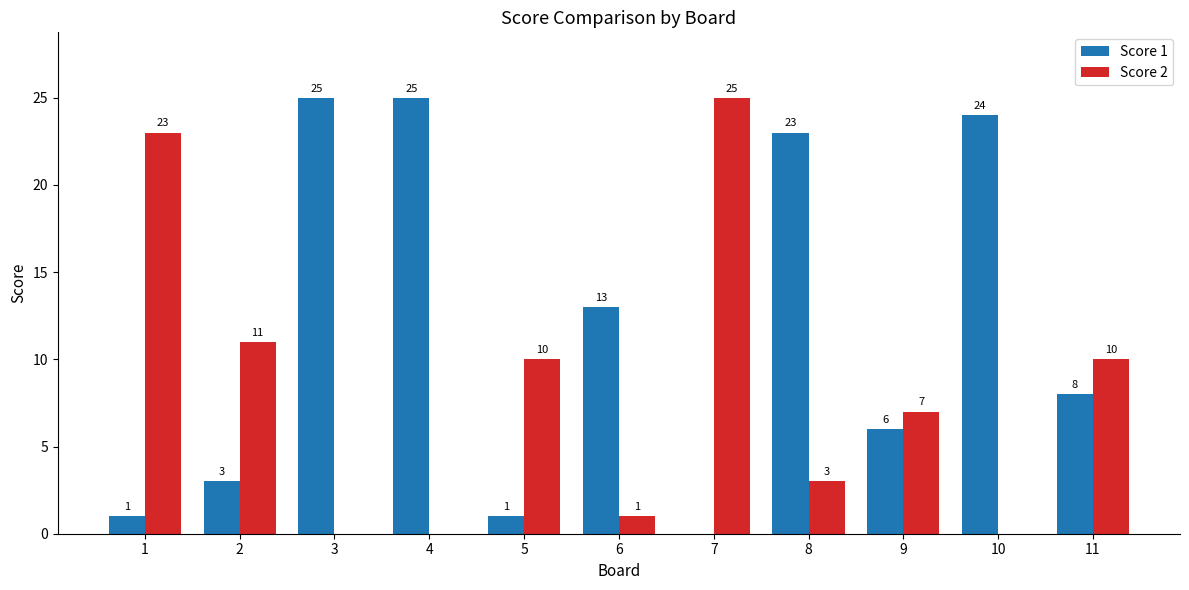

The value of Score 1 at 9 is 6. True or false?

True